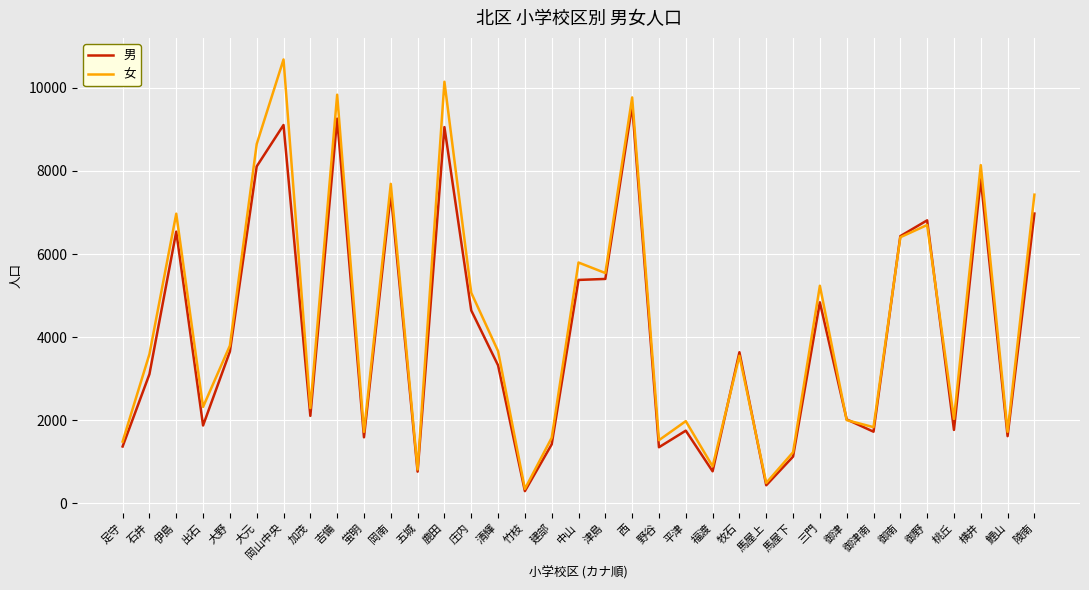

What is the difference between the 男 values at 野谷 and 御野?

5460